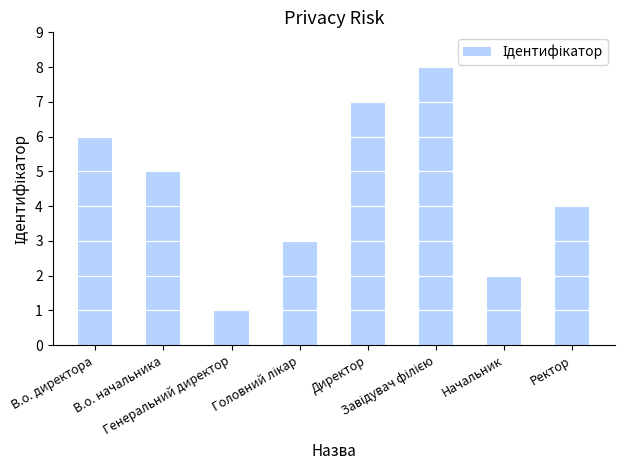

Reading left to right, transcribe all the data shown in this chart.

6	5	1	3	7	8	2	4